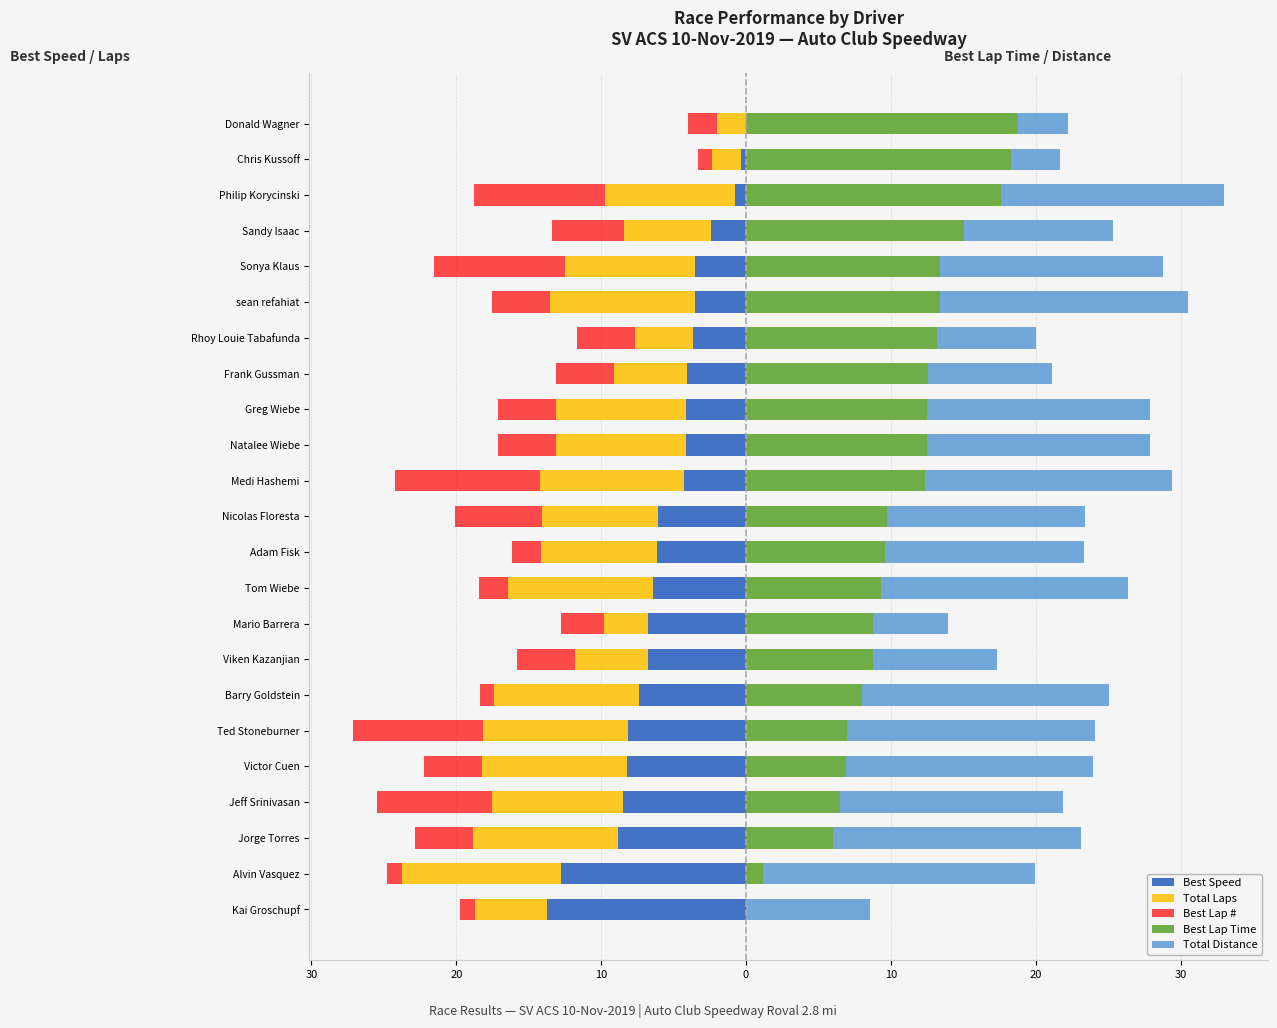

Reading right to left, list all the values displayed in this chart.

Best Speed: 0.0	-0.3	-0.7	-2.4	-3.5	-3.5	-3.7	-4.1	-4.1	-4.1	-4.2	-6.1	-6.2	-6.4	-6.8	-6.8	-7.4	-8.1	-8.2	-8.5	-8.8	-12.8	-13.7
Total Laps: -2.0	-2.0	-9.0	-6.0	-9.0	-10.0	-4.0	-5.0	-9.0	-9.0	-10.0	-8.0	-8.0	-10.0	-3.0	-5.0	-10.0	-10.0	-10.0	-9.0	-10.0	-11.0	-5.0
Best Lap #: -2.0	-1.0	-9.0	-5.0	-9.0	-4.0	-4.0	-4.0	-4.0	-4.0	-10.0	-6.0	-2.0	-2.0	-3.0	-4.0	-1.0	-9.0	-4.0	-8.0	-4.0	-1.0	-1.0
Best Lap Time: 18.8	18.3	17.6	15.1	13.4	13.4	13.2	12.6	12.5	12.5	12.3	9.7	9.6	9.3	8.8	8.8	8.0	7.0	6.9	6.5	6.0	1.2	0.0
Total Distance: 3.4	3.4	15.4	10.3	15.4	17.1	6.8	8.6	15.4	15.4	17.1	13.7	13.7	17.1	5.1	8.6	17.1	17.1	17.1	15.4	17.1	18.8	8.6